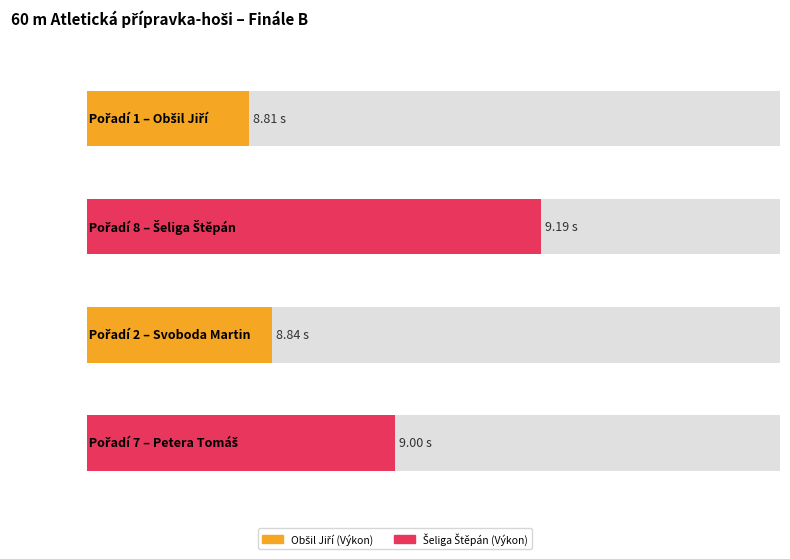

How many bars are there in total?

4